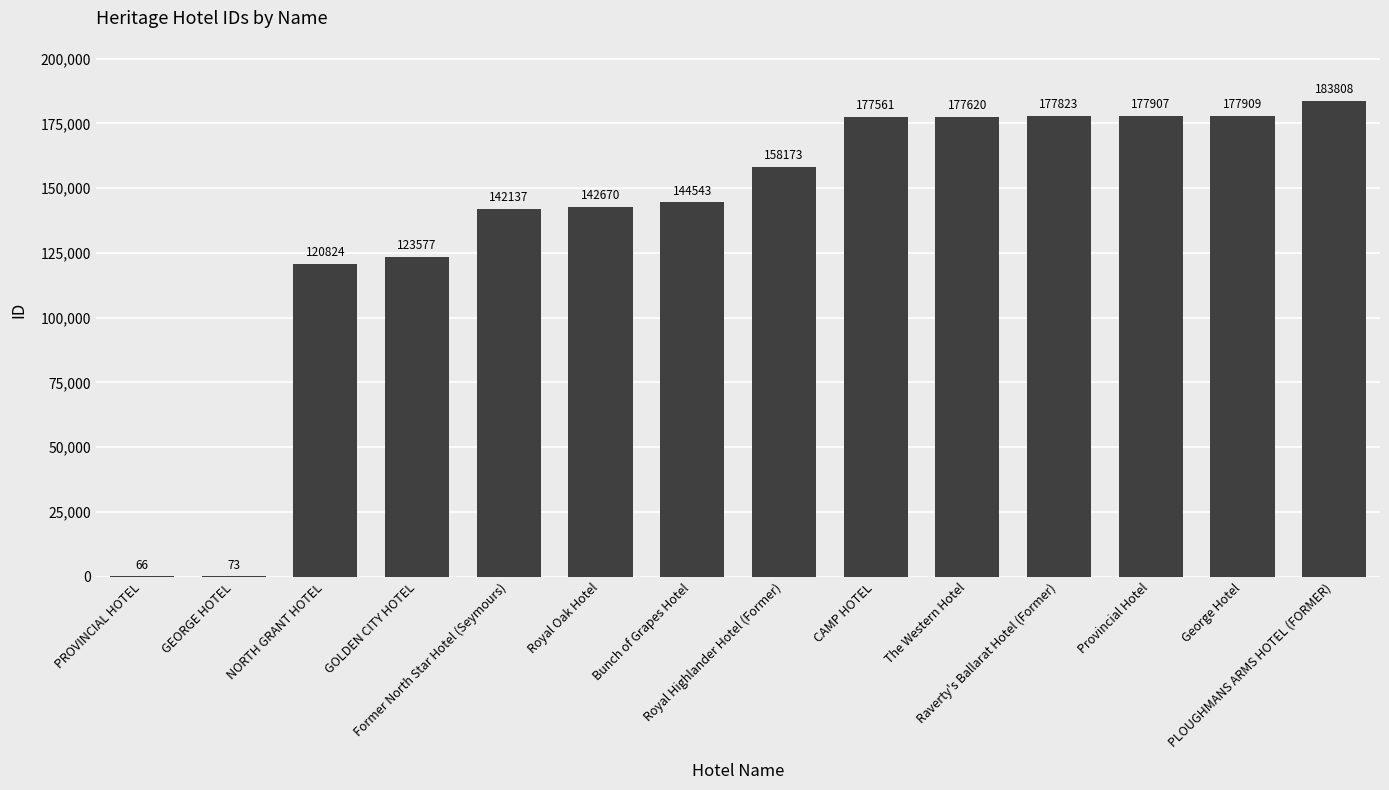

Approximately how many times larger is the value at George Hotel compared to Provincial Hotel?

1.0